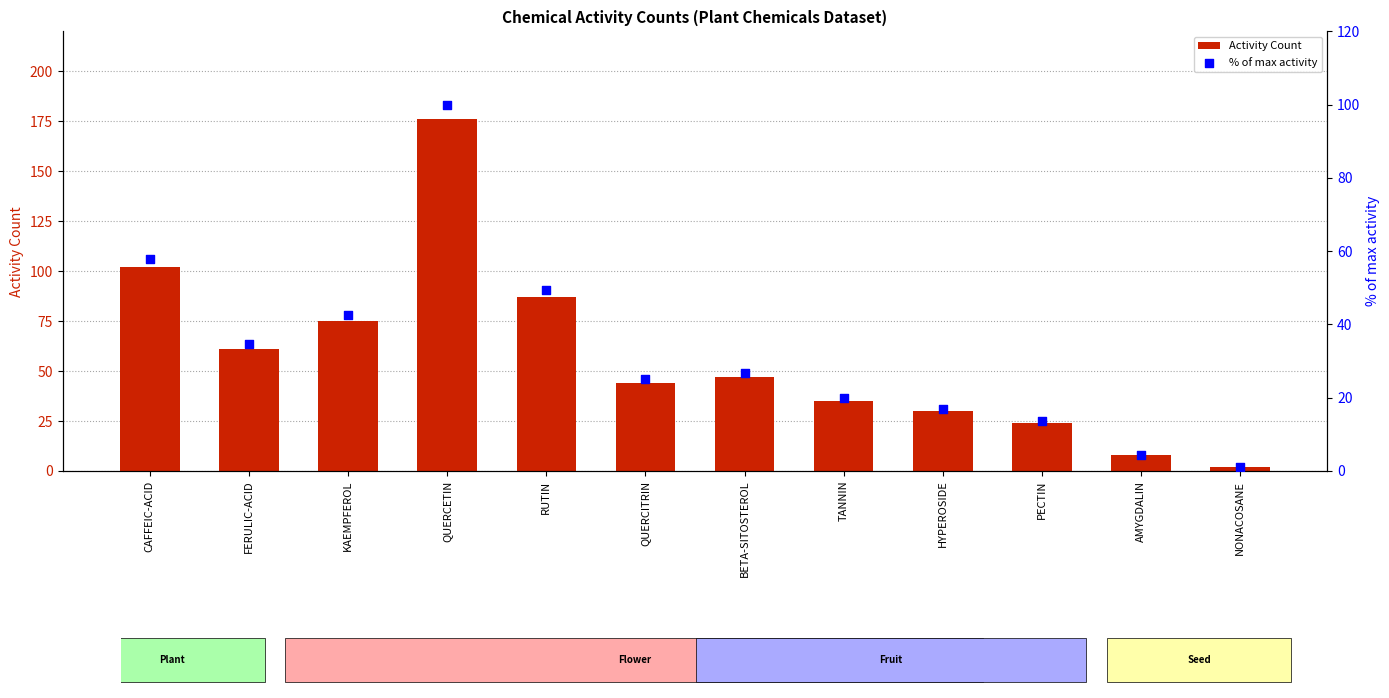

Which series contains the highest Y value?

Activity Count